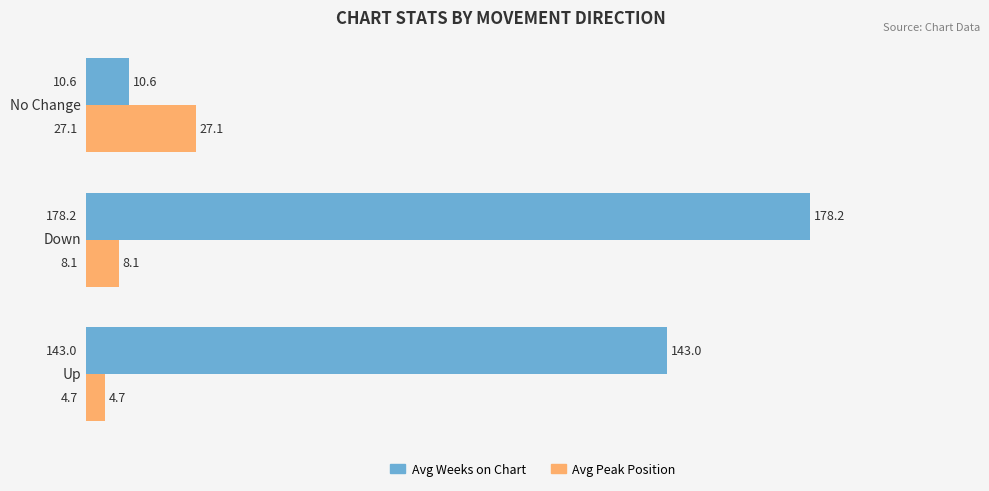

At how many categories does at least one series exceed 30?

2